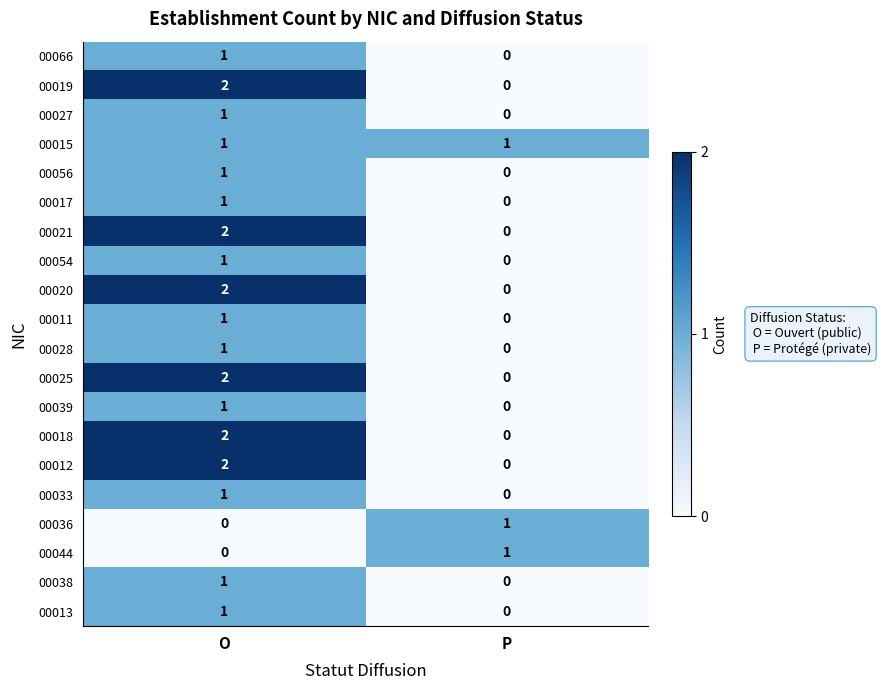

At how many categories does at least one series exceed 0?

2